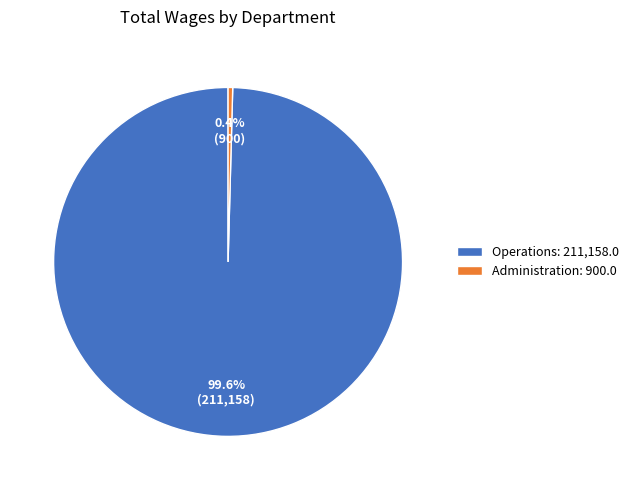

Rank the categories by value from lowest to highest.

Administration, Operations